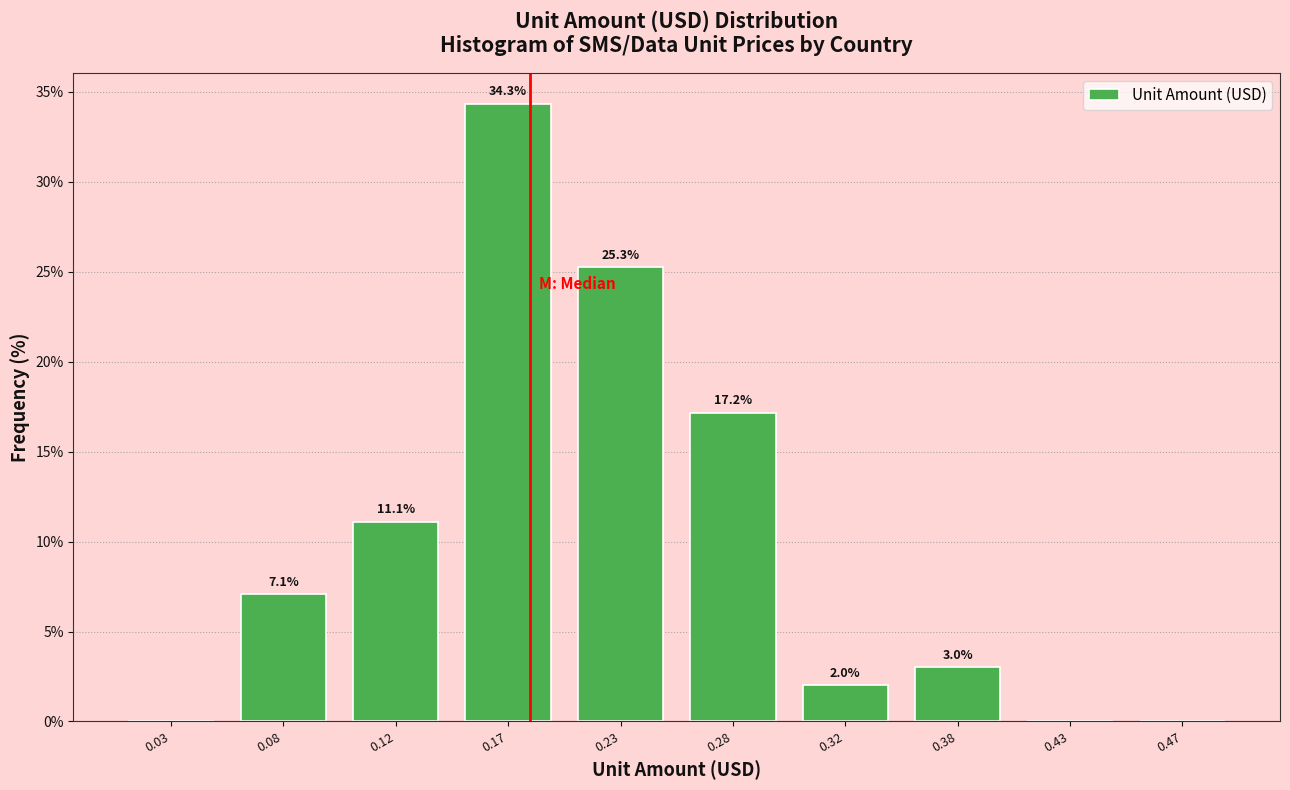

Which range on the x-axis has the tallest bar?

0.15 to 0.20